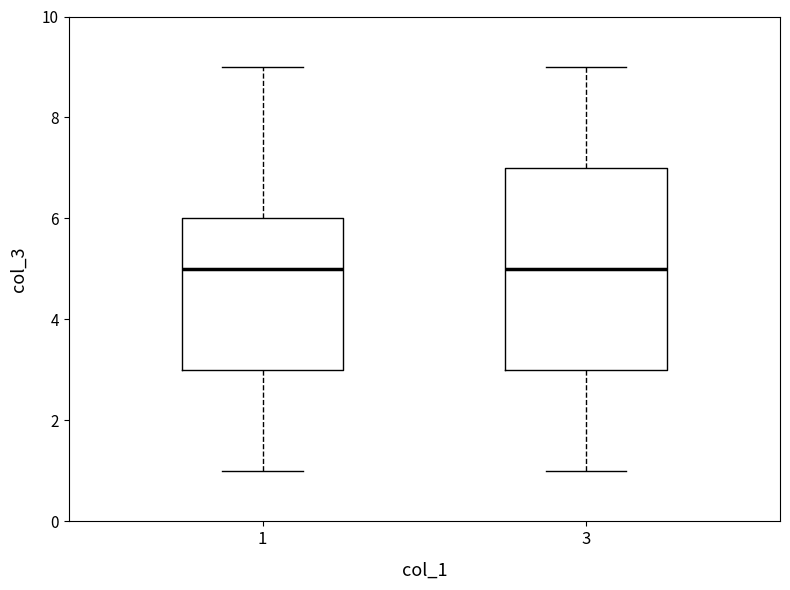

Where is the lower edge of the box at x = 1 on the y-axis? The values are not printed on the chart, so give them approximately, as read against the axis.

3